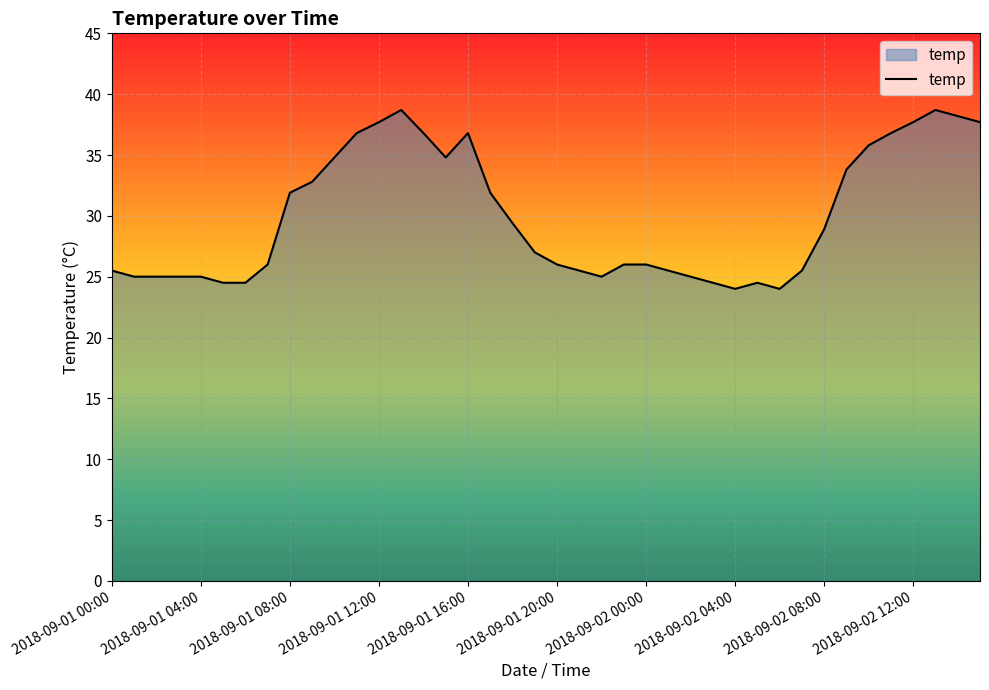

Reading left to right, list all the values displayed in this chart.

25.5	25.0	25.0	25.0	25.0	24.5	24.5	26.0	31.9	32.8	34.8	36.8	37.7	38.7	36.8	34.8	36.8	31.9	29.4	27.0	26.0	25.5	25.0	26.0	26.0	25.5	25.0	24.5	24.0	24.5	24.0	25.5	28.9	33.8	35.8	36.8	37.7	38.7	38.2	37.7